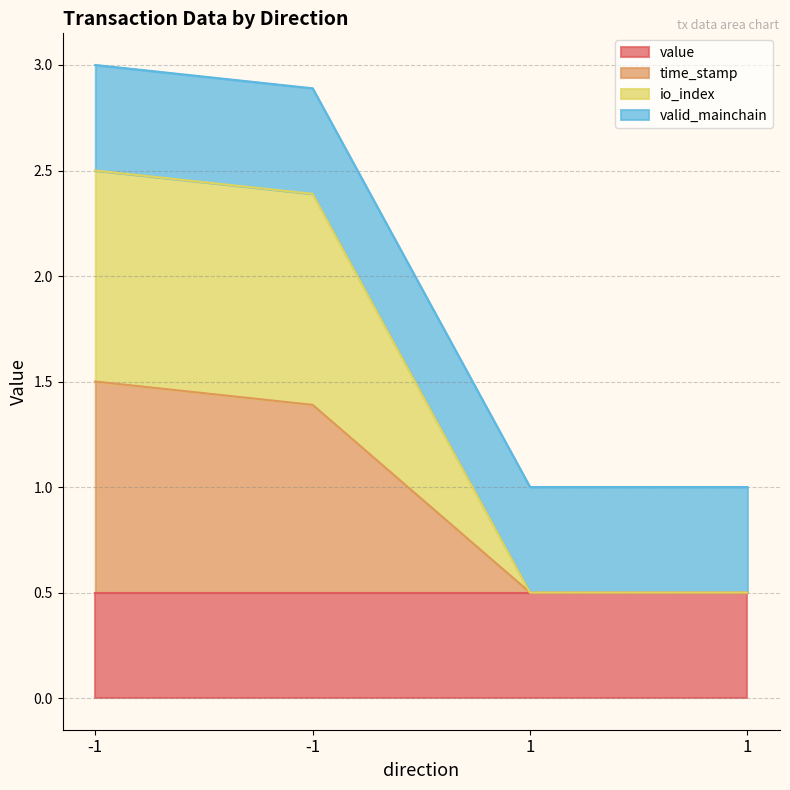

Where does the io_index series first go above 2?

-1